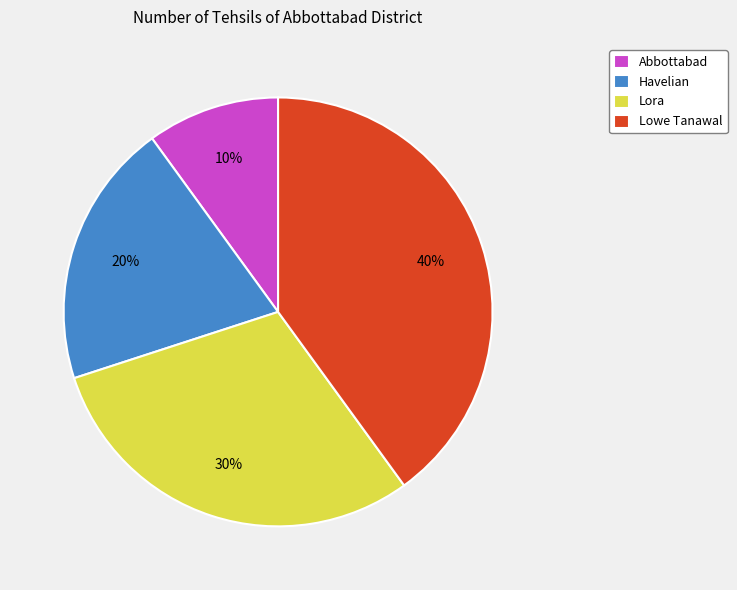

Combined, do Havelian and Abbottabad account for over 50%?

No